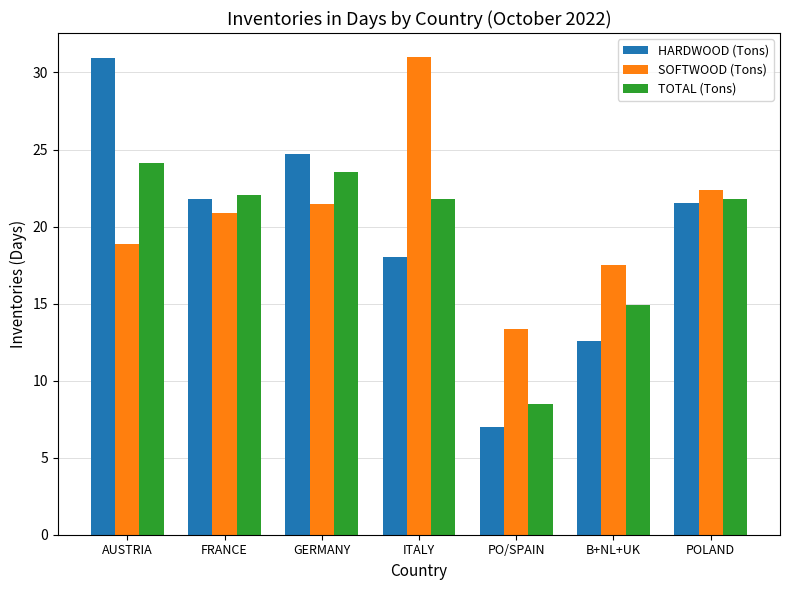

How many bars are there in each group?

3